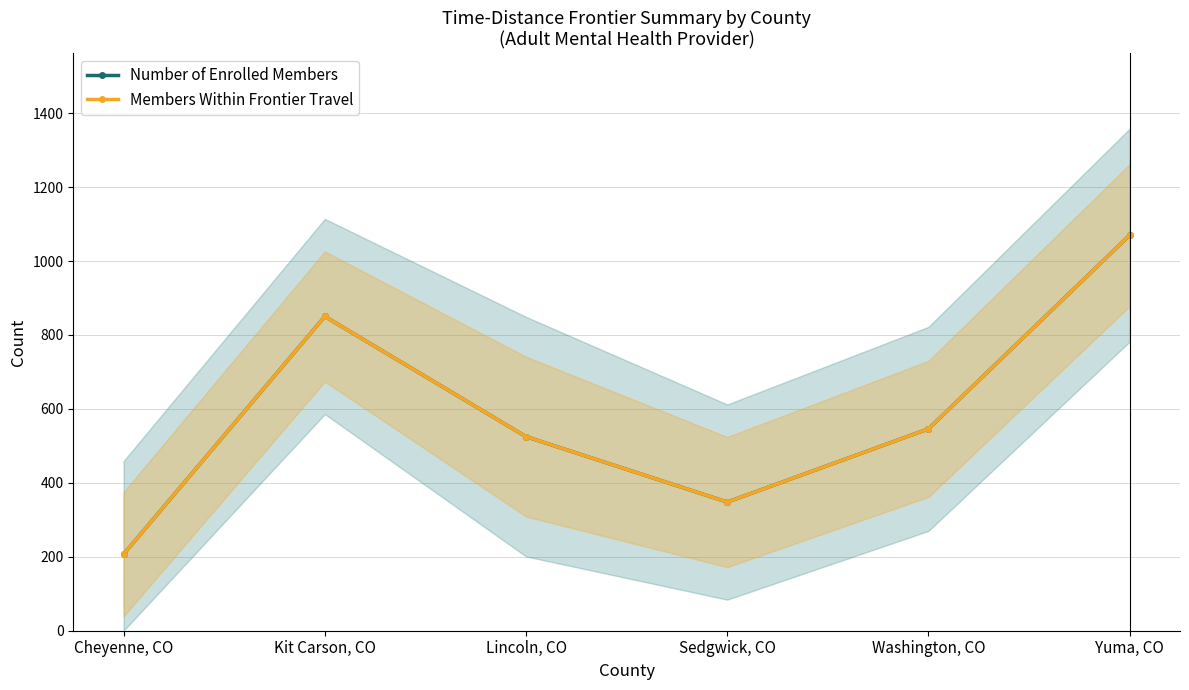

Reading left to right, list all the values displayed in this chart.

Number of Enrolled Members: Cheyenne, CO=207	Kit Carson, CO=850	Lincoln, CO=525	Sedgwick, CO=348	Washington, CO=546	Yuma, CO=1070
Members Within Frontier Travel: Cheyenne, CO=207	Kit Carson, CO=850	Lincoln, CO=525	Sedgwick, CO=348	Washington, CO=546	Yuma, CO=1070